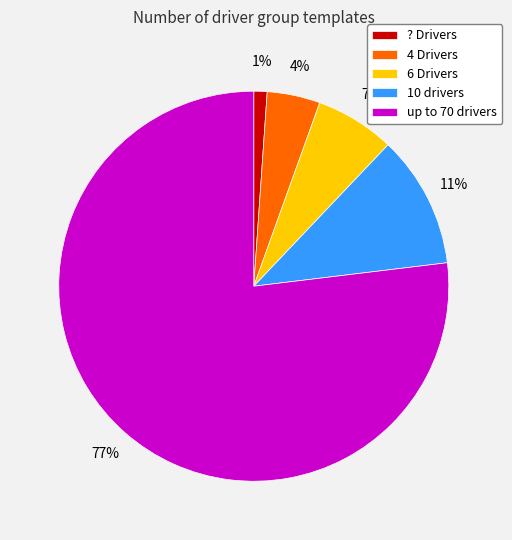

What is the smallest slice in the pie chart?

? Drivers